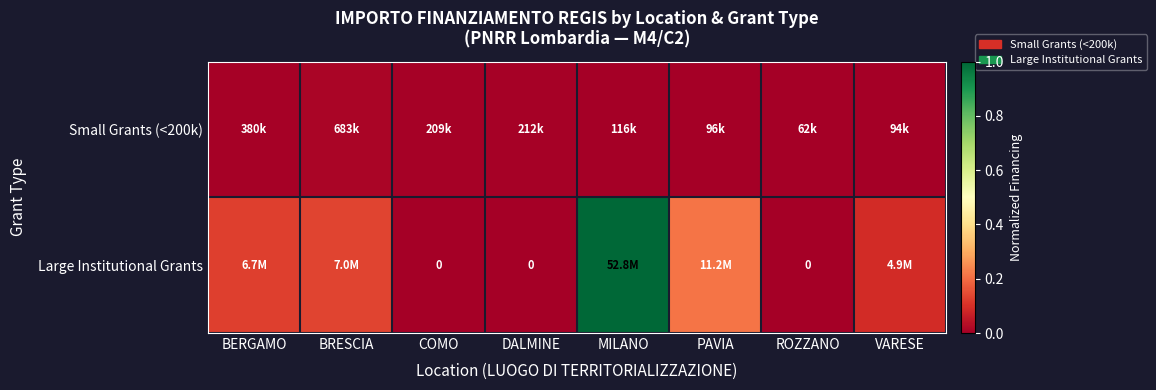

Rank the series at PAVIA from lowest to highest value.

Small Grants (<200k), Large Institutional Grants